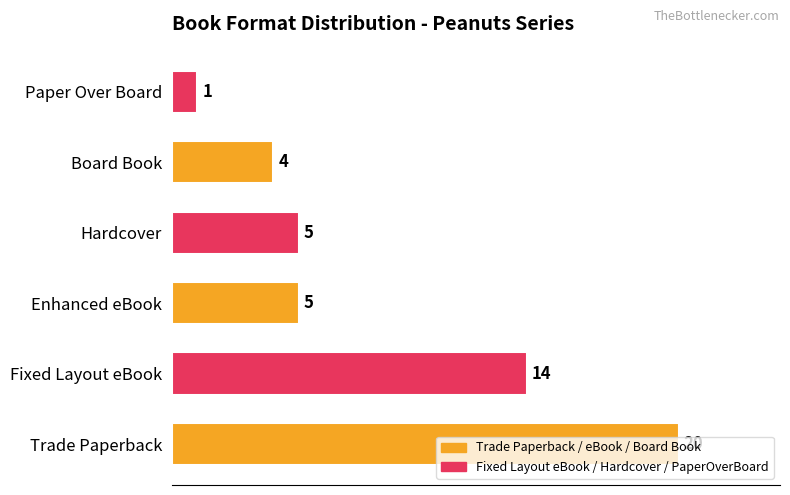

How many data points does each series have?

6